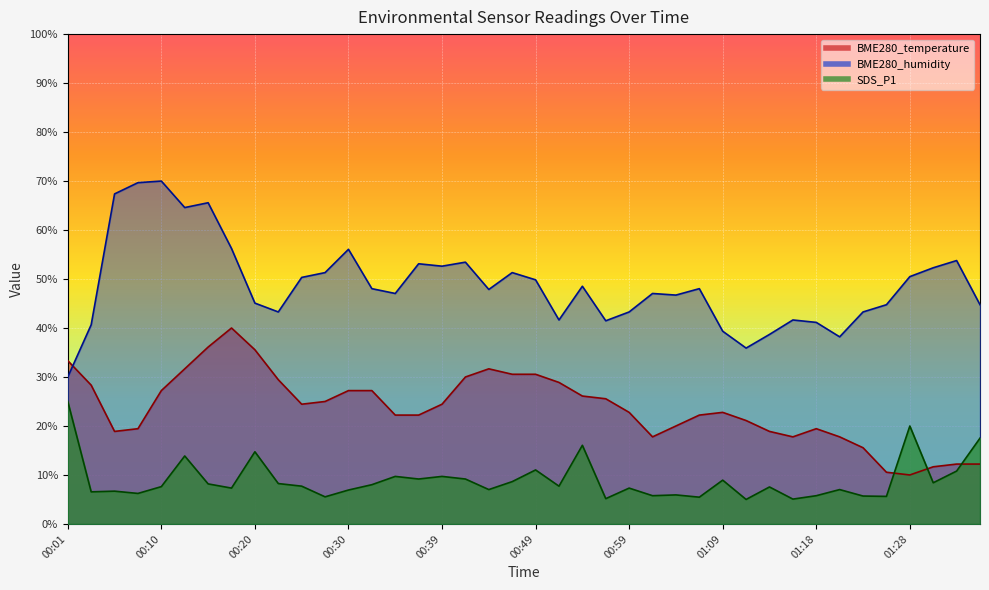

List the series in order of their overall mean, highest first.

BME280_humidity, BME280_temperature, SDS_P1